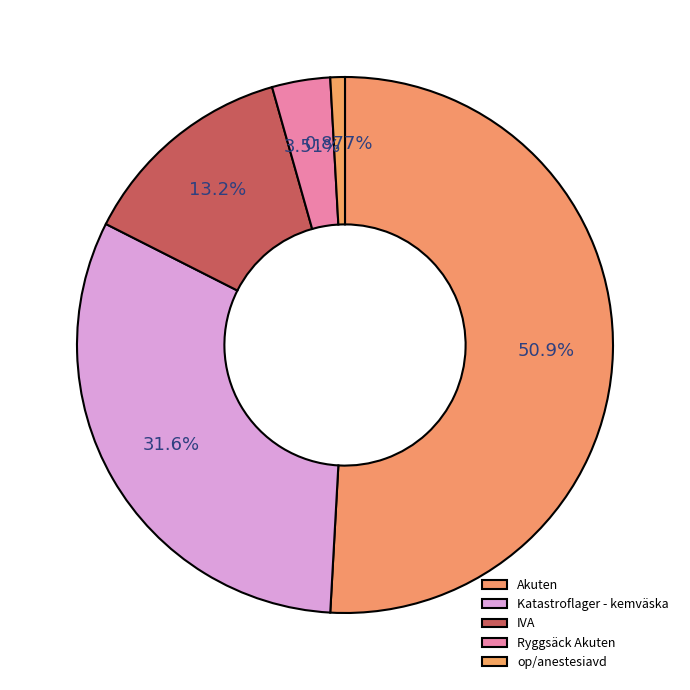

Which slice is the smallest?

op/anestesiavd